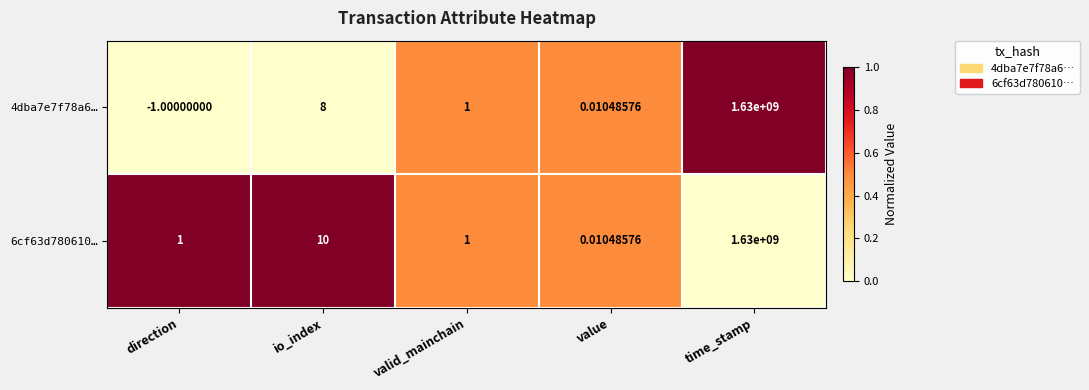

Where does the 4dba7e7f78a6… series first go above 1?

io_index